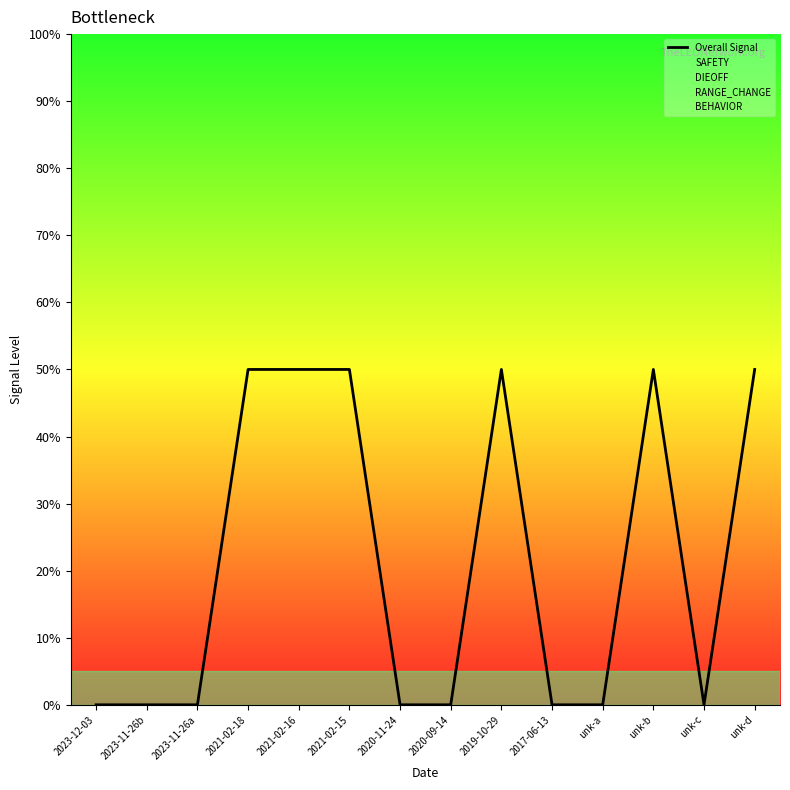

Does the chart display data point markers on the line(s)?

No